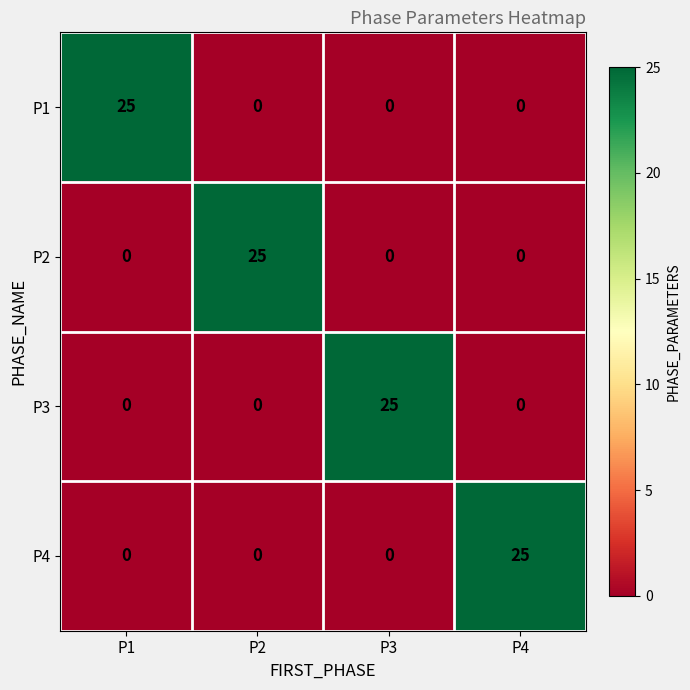

What is the maximum value shown in the chart?

25